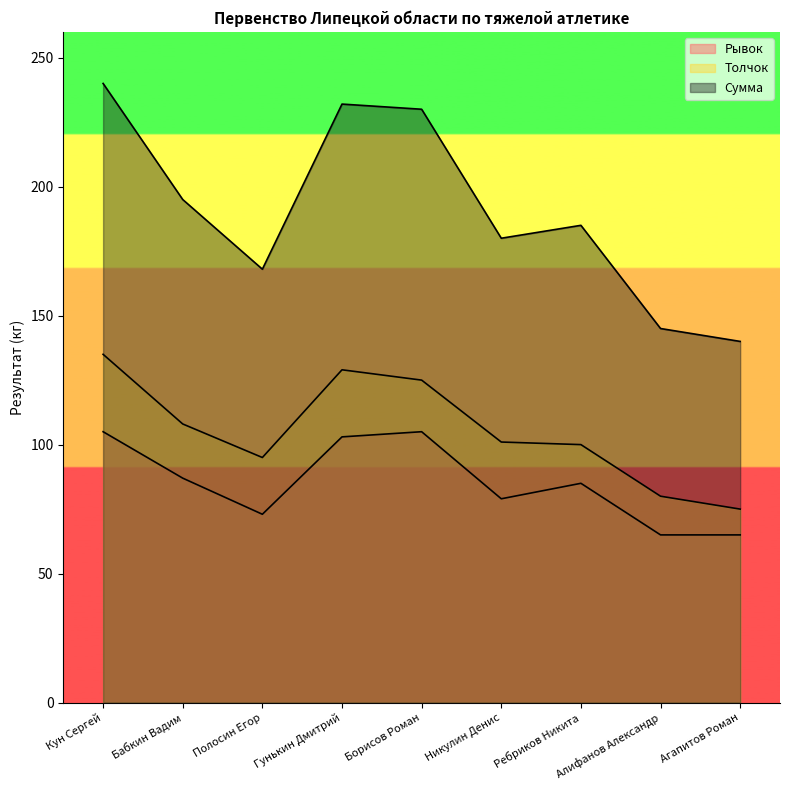

What are all the series names shown in the legend?

Рывок, Толчок, Сумма